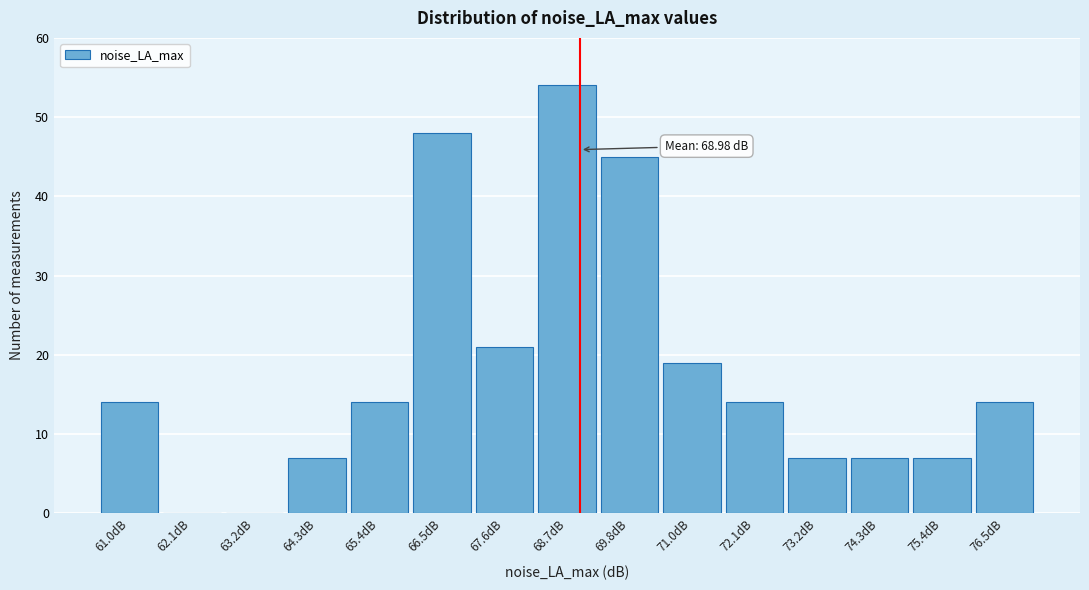

Which range on the x-axis has the tallest bar?

68.2 to 69.2